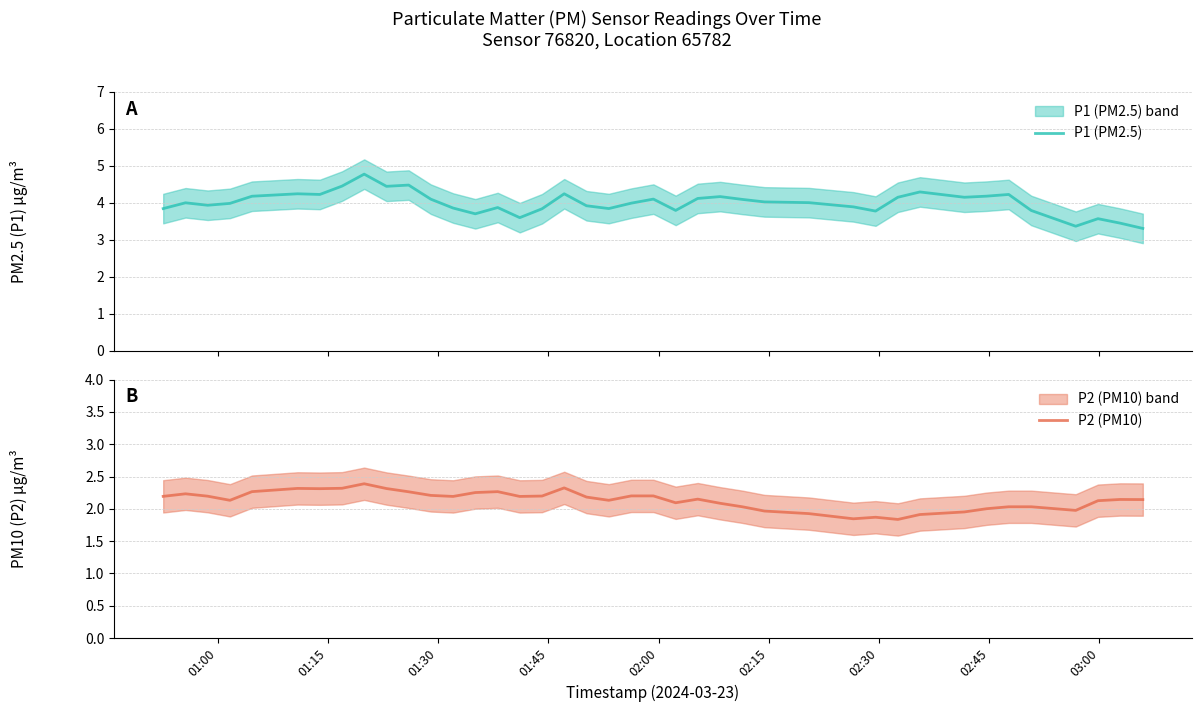

How many distinct data groups are displayed?

2